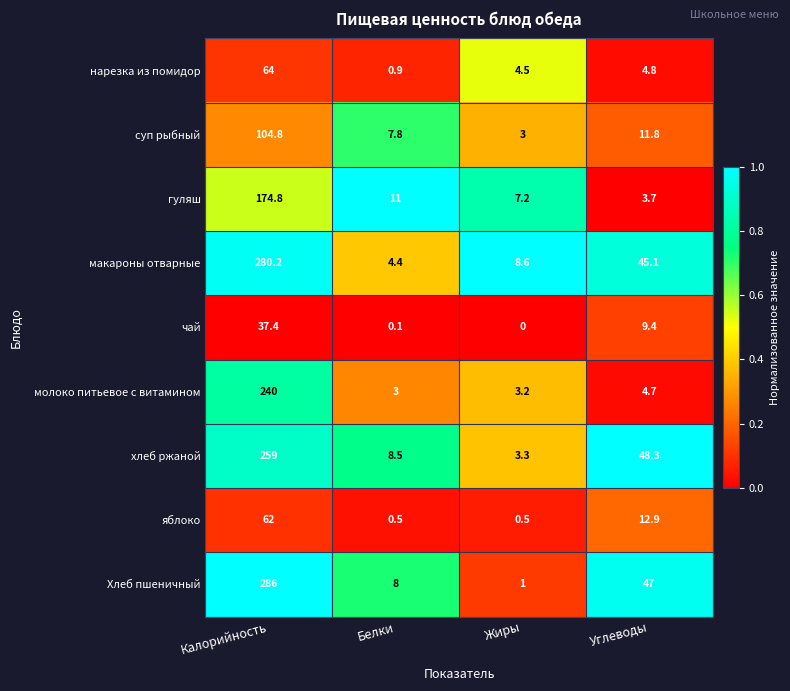

Which series has the largest total across all categories?

Хлеб пшеничный